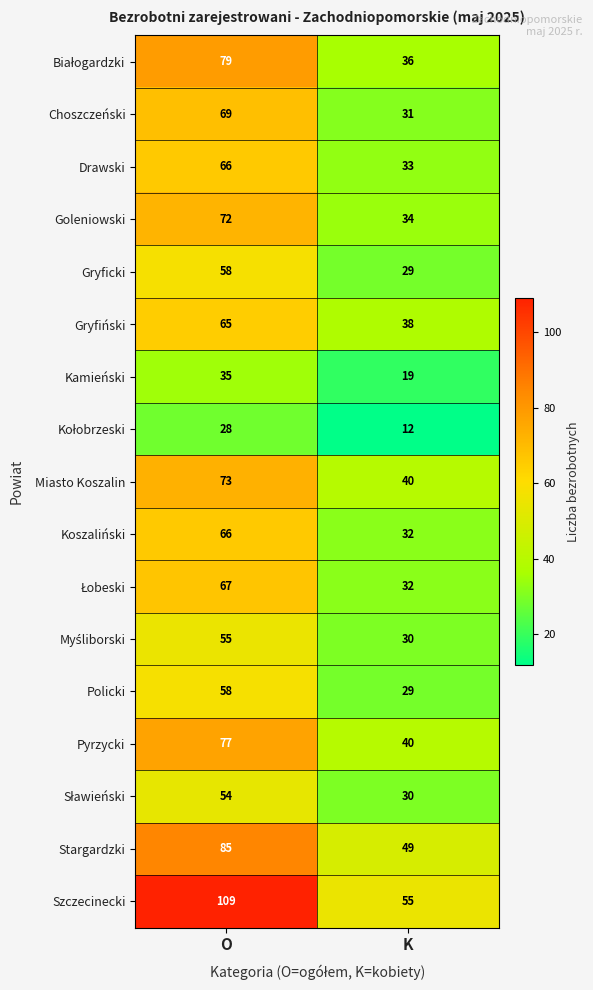

List the labels in order of Miasto Koszalin value, largest first.

O, K